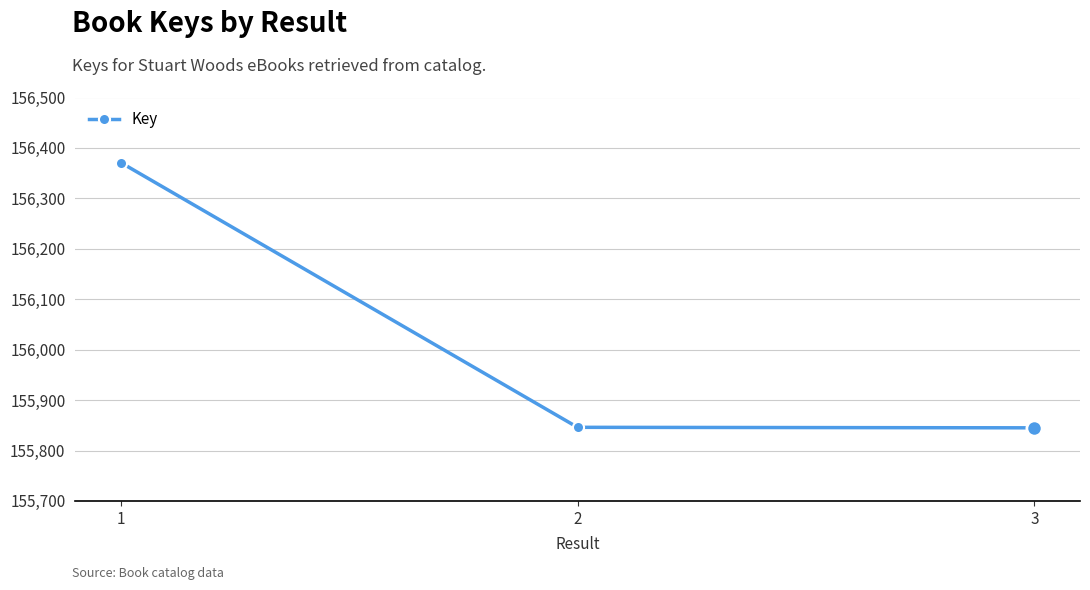

What is the value of the 2nd point from the left?

155846